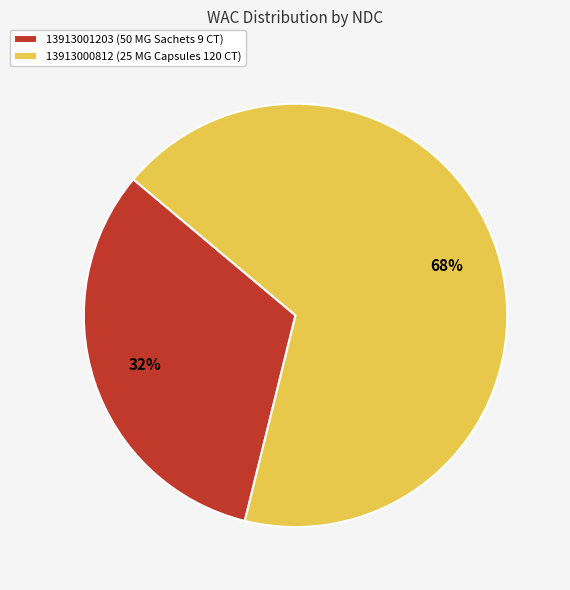

Which category has the biggest portion of the pie?

13913000812 (25 MG Capsules 120 CT)